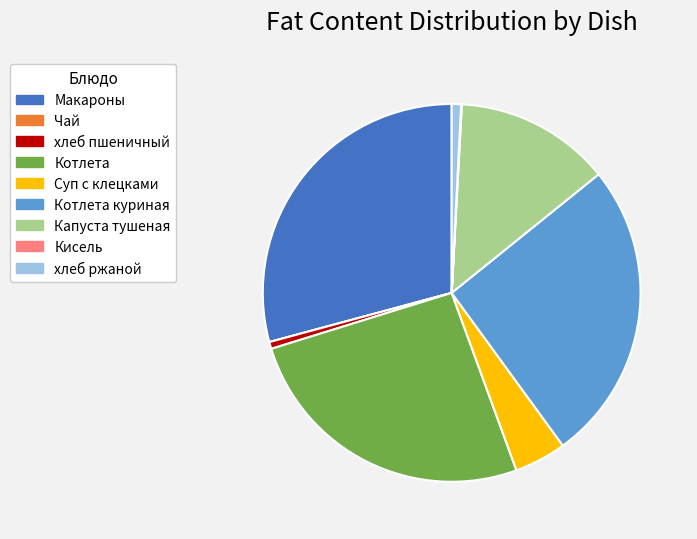

Which slice is the largest?

Макароны